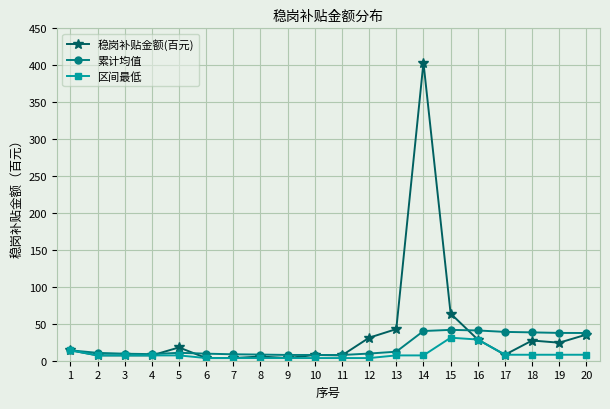

Is it true that 累计均值 equals 25.3 at 14?

False